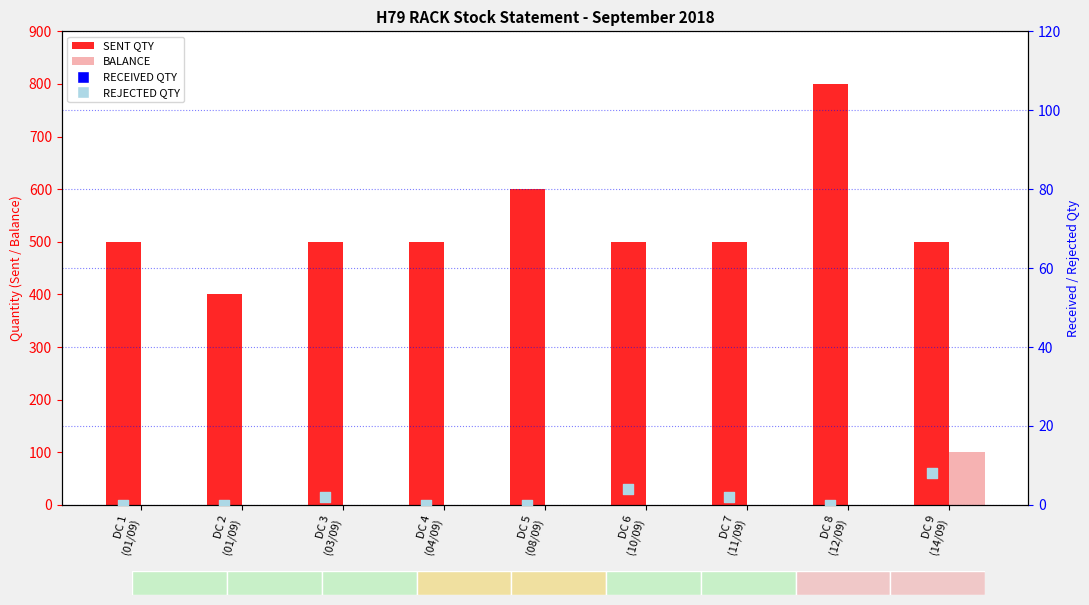

Which series reaches the maximum Y coordinate?

SENT QTY